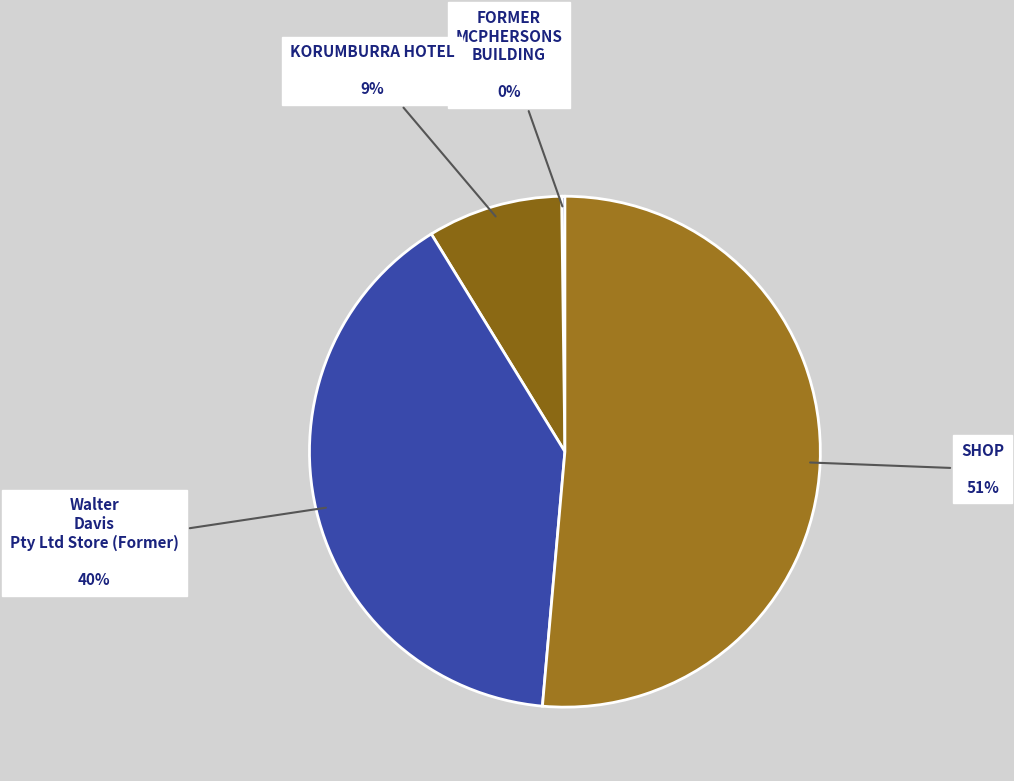

Which has a higher value, SHOP or KORUMBURRA HOTEL?

SHOP